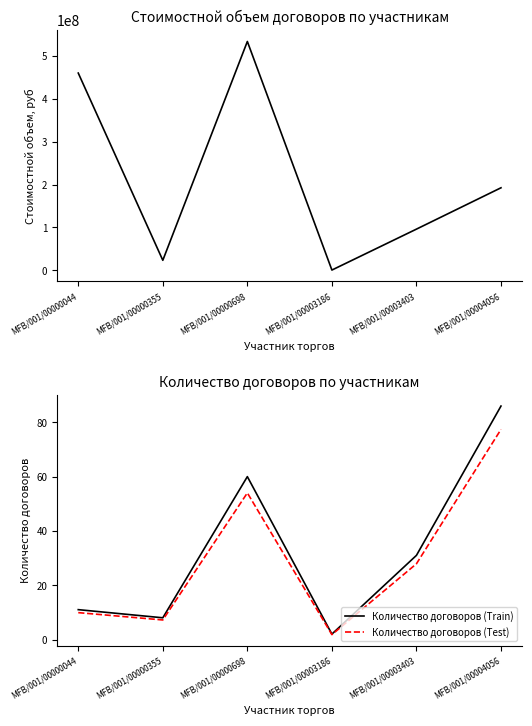

Reading right to left, what are all the values shown in this chart?

Стоимостной объем договоров, руб: 192373187.5	96006865.0	588960.0	533443199.2	23319083.3	459807000.0
Количество договоров (Train): 86.0	31.0	2.0	60.0	8.0	11.0
Количество договоров (Test): 77.4	27.9	1.8	54.0	7.2	9.9